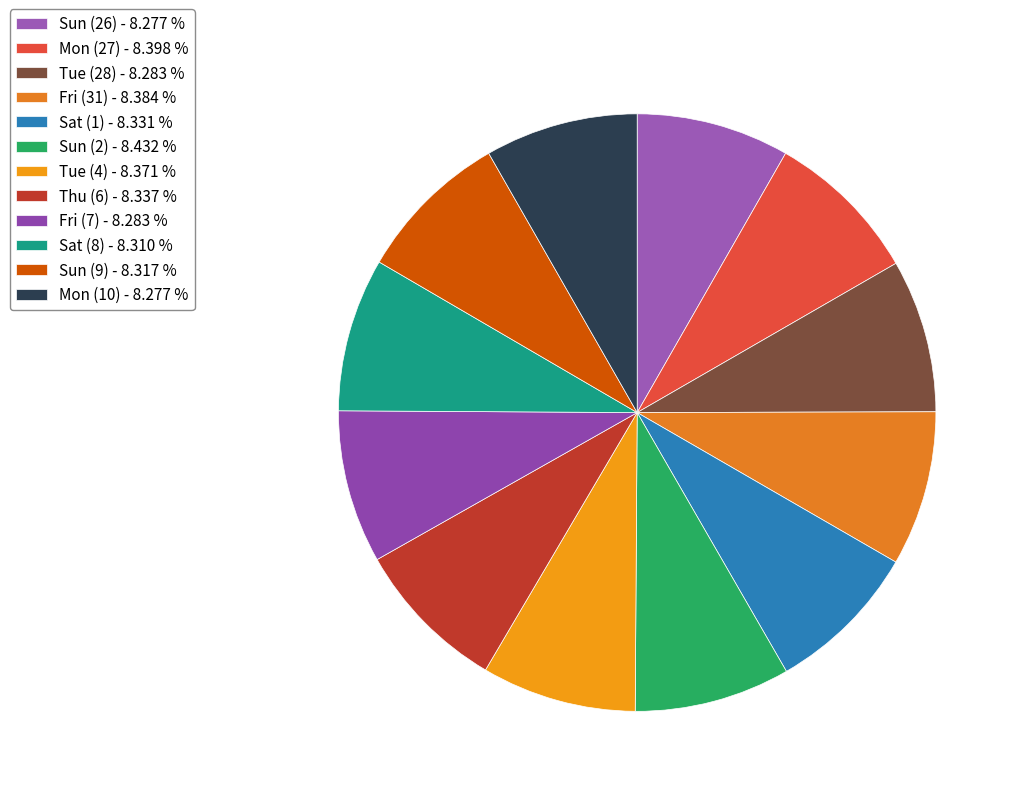

True or false: Thu (6) accounts for 2% of the total.

False